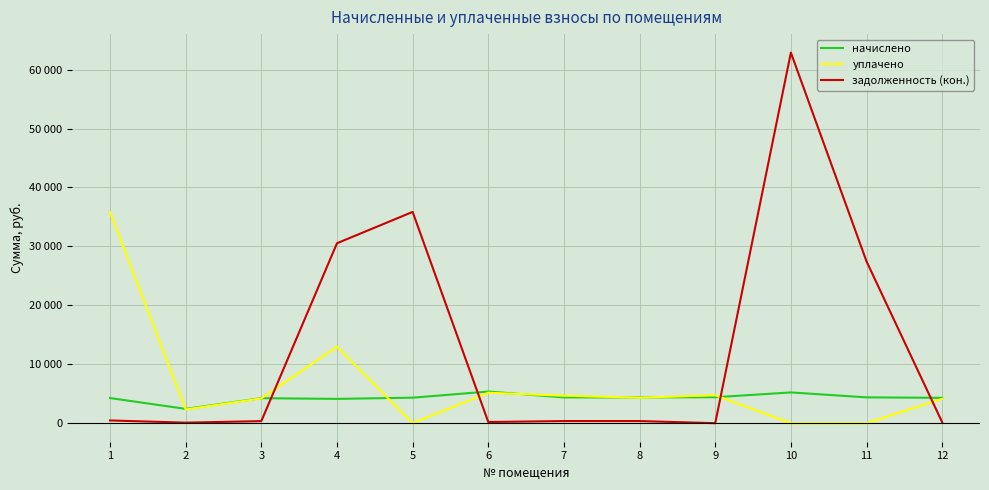

Does the chart have visible grid lines?

Yes